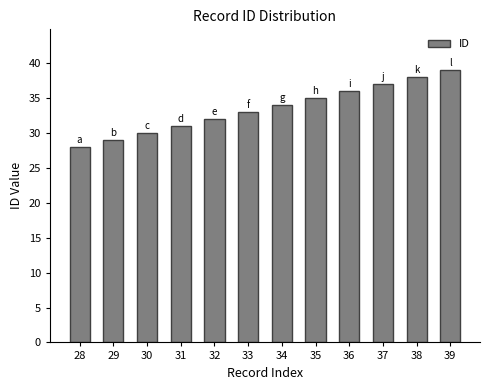

Which label corresponds to the largest value in the chart?

39